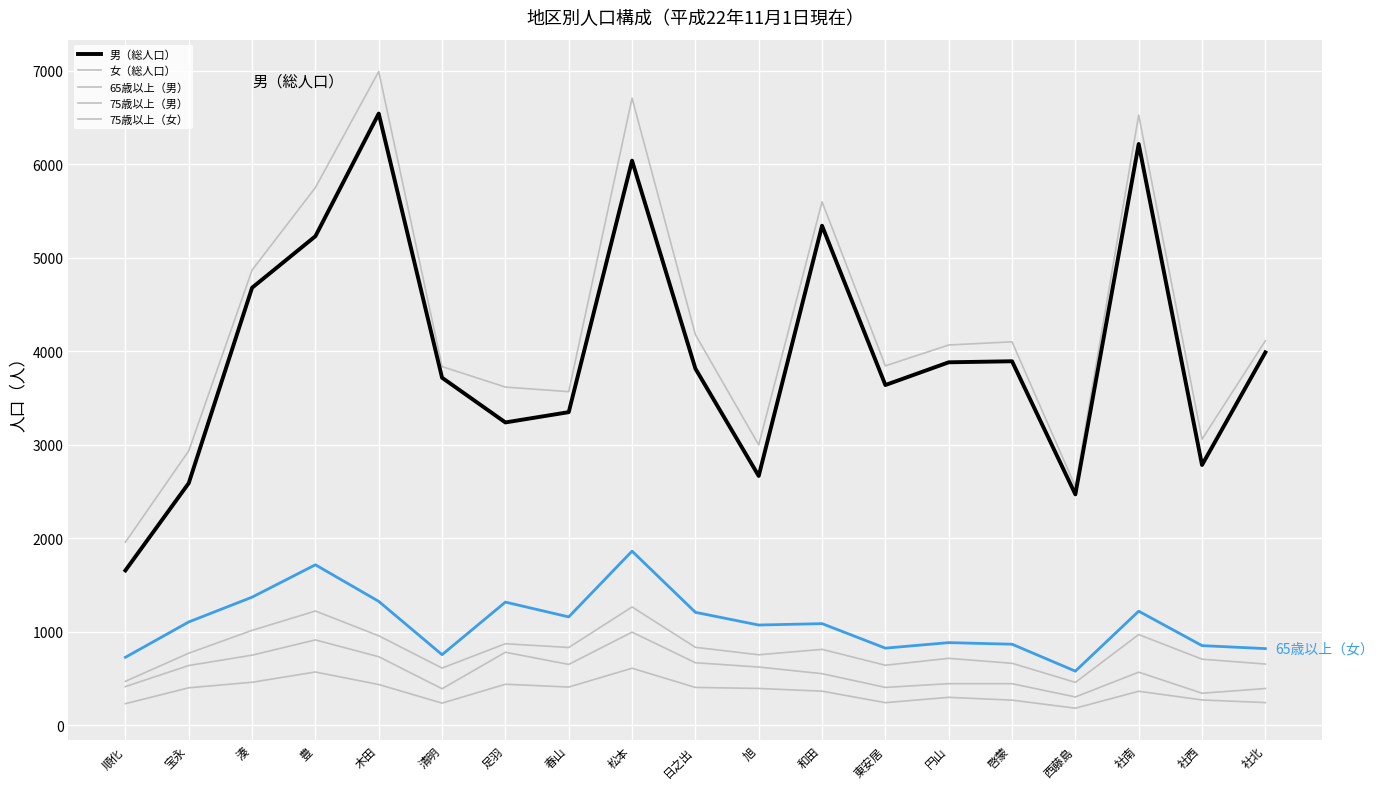

Does the chart display data point markers on the line(s)?

No